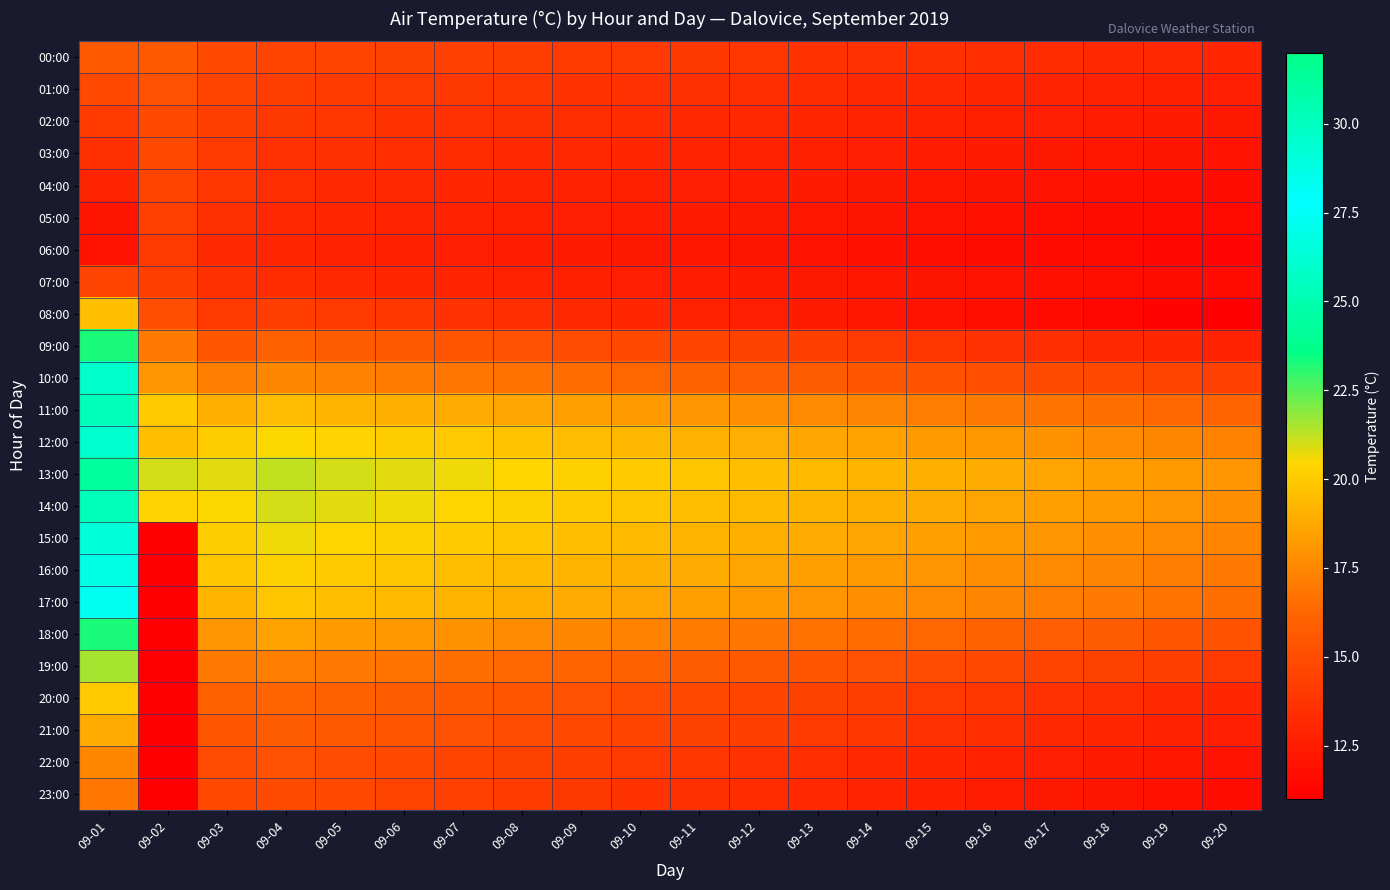

What is the maximum value shown in the chart?

31.2